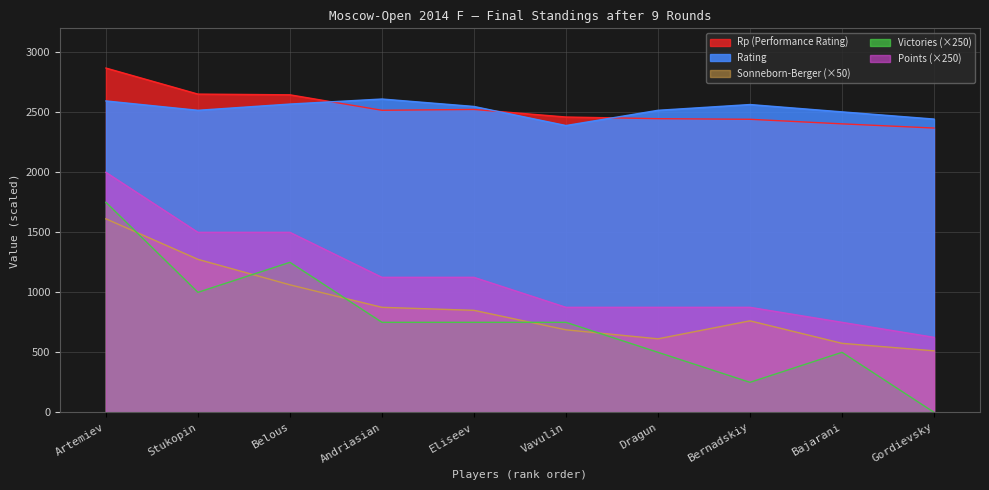

What are all the series names shown in the legend?

Rp (Performance Rating), Rating, Sonneborn-Berger (×50), Victories (×250), Points (×250)